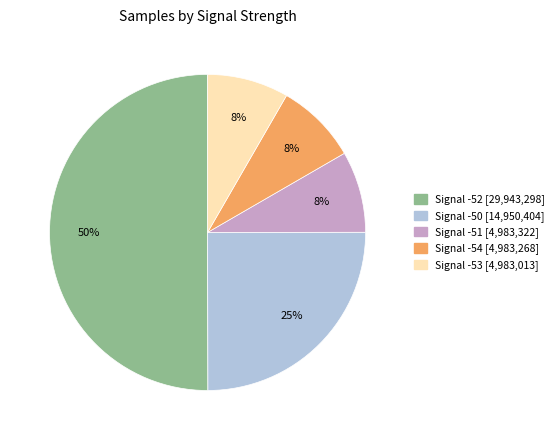

What is the majority slice?

Signal -52 [29,943,298]